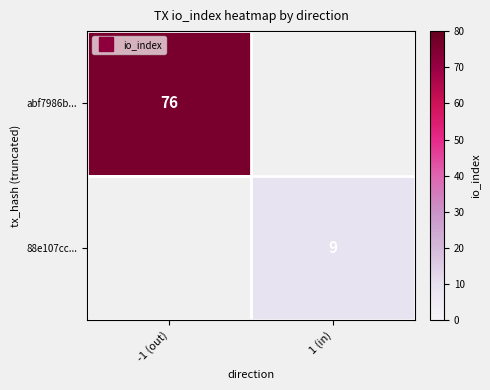

Is the value of abf7986b... at -1 (out) greater than the value of 88e107cc... at 1 (in)?

Yes